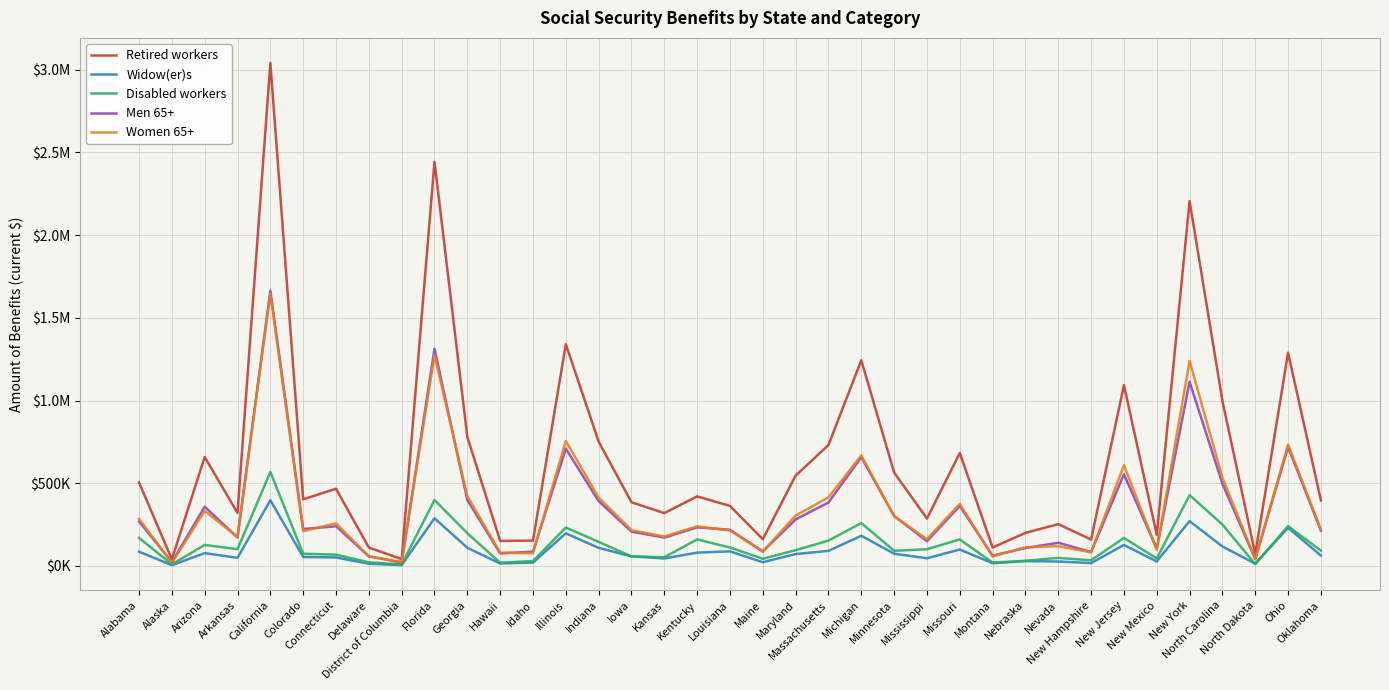

The Women 65+ series shows 124815 at Colorado. True or false?

False